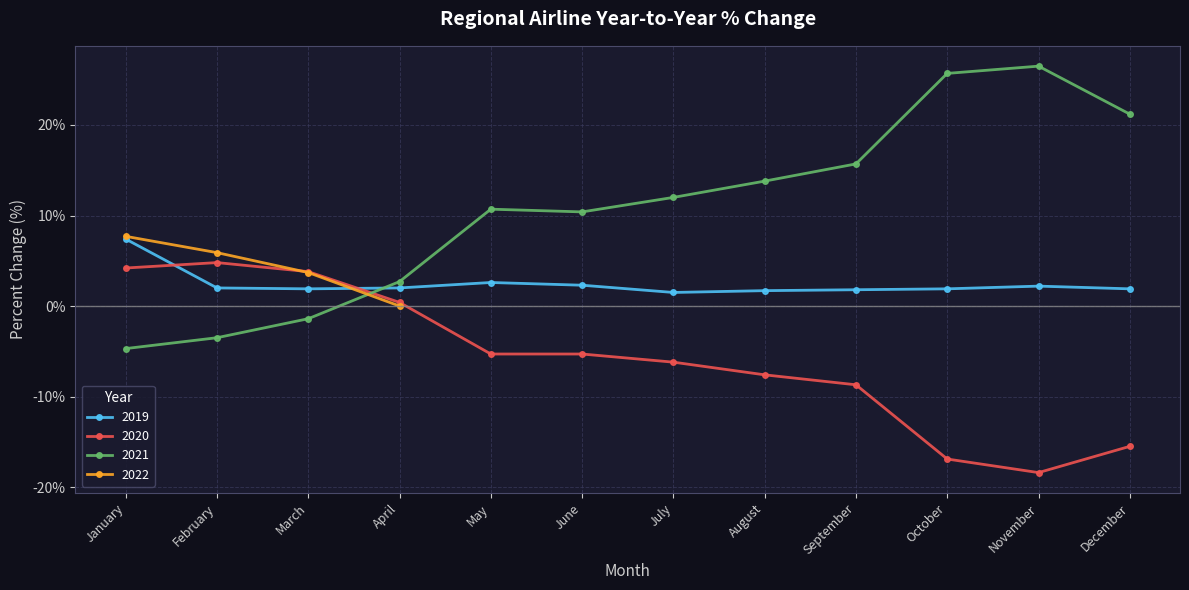

After their last crossing, which series has the higher values: 2021 or 2020?

2021